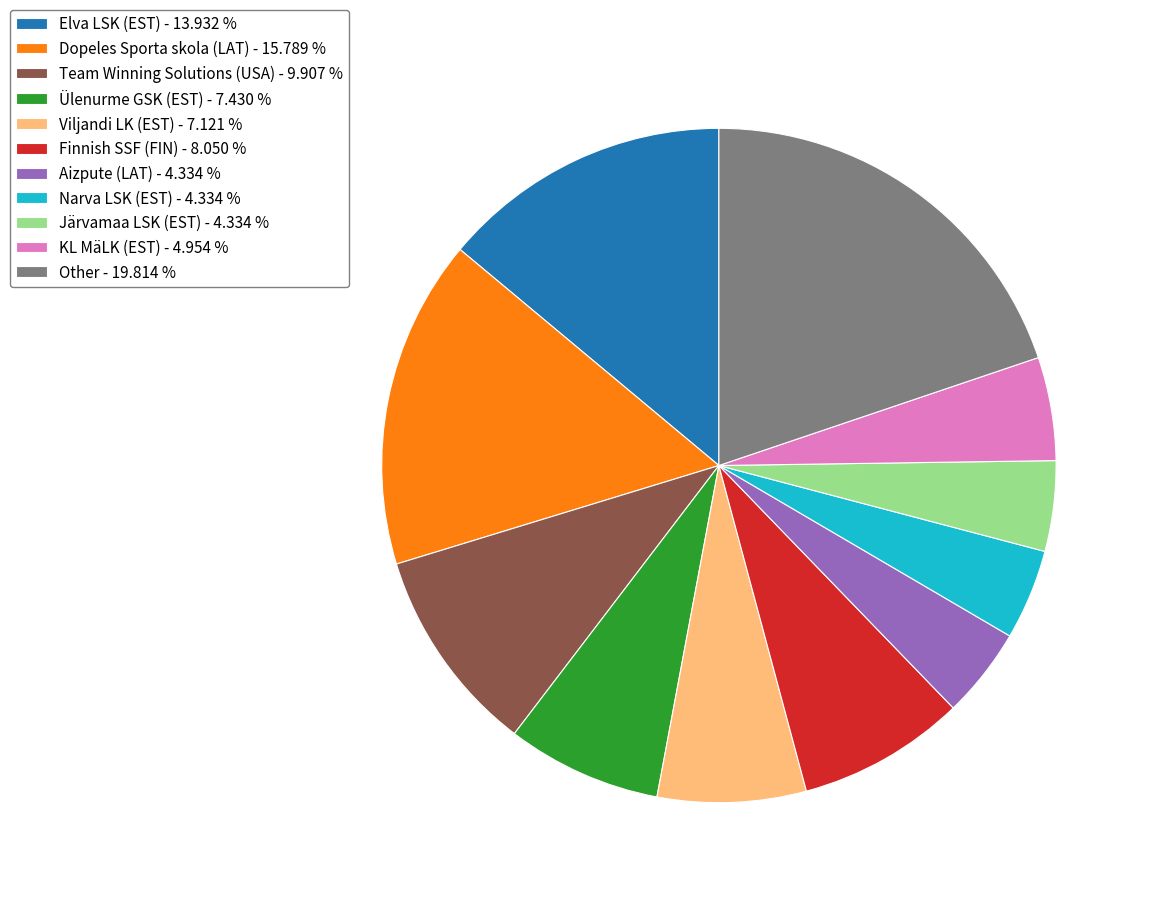

Which slice is the largest?

Other - 19.814 %